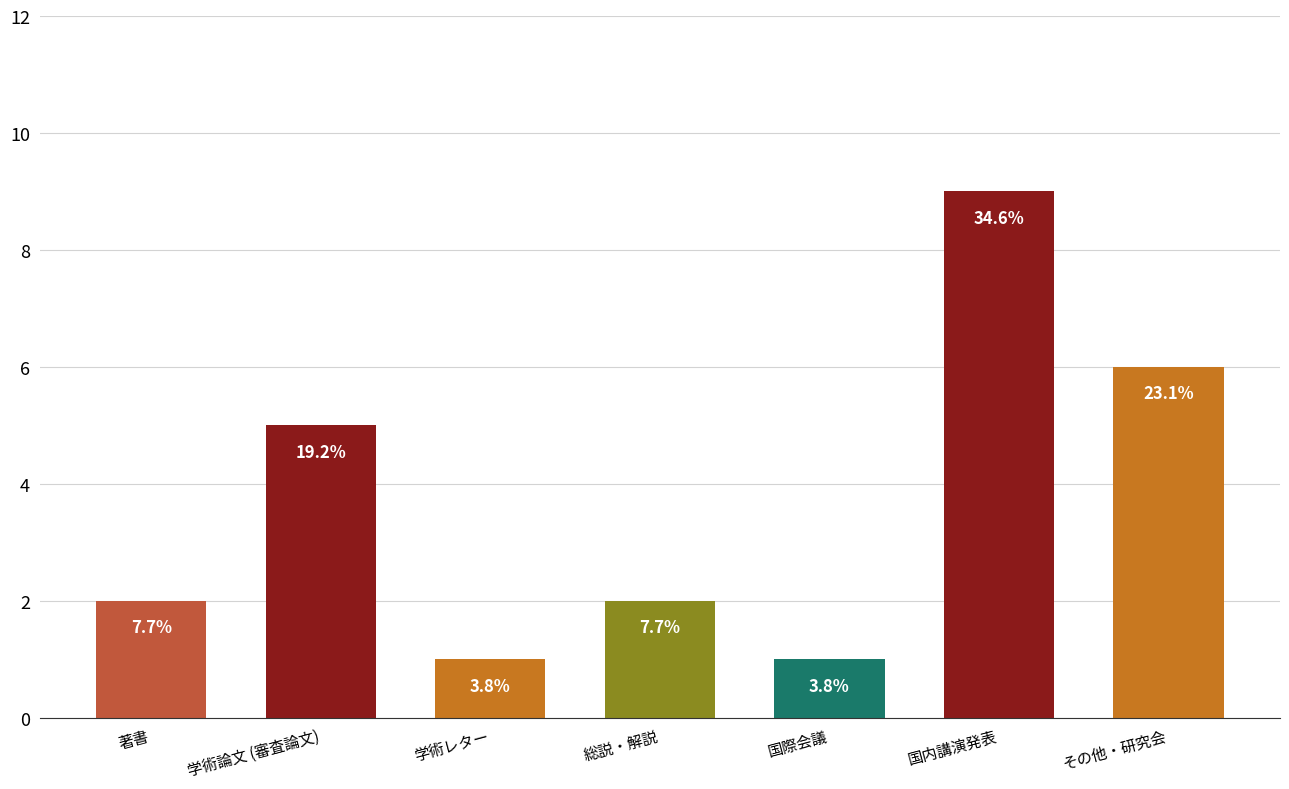

What is the value of the 7th bar from the left?

6